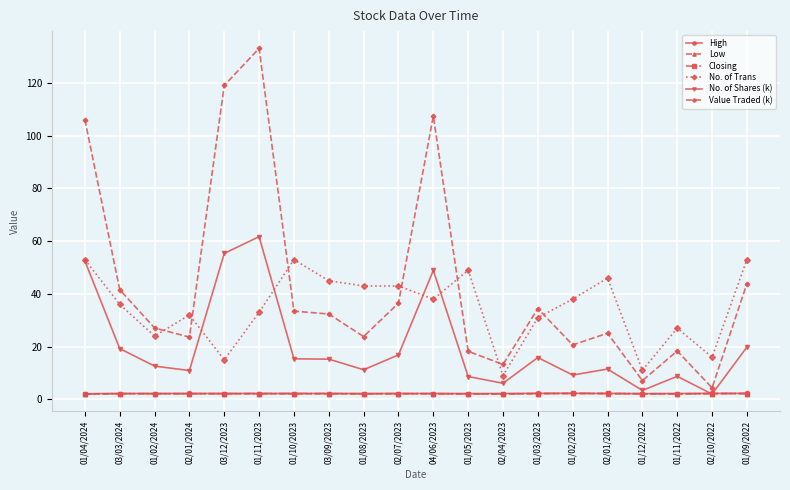

True or false: No. of Shares (k) has more than 0 interior local peaks.

True